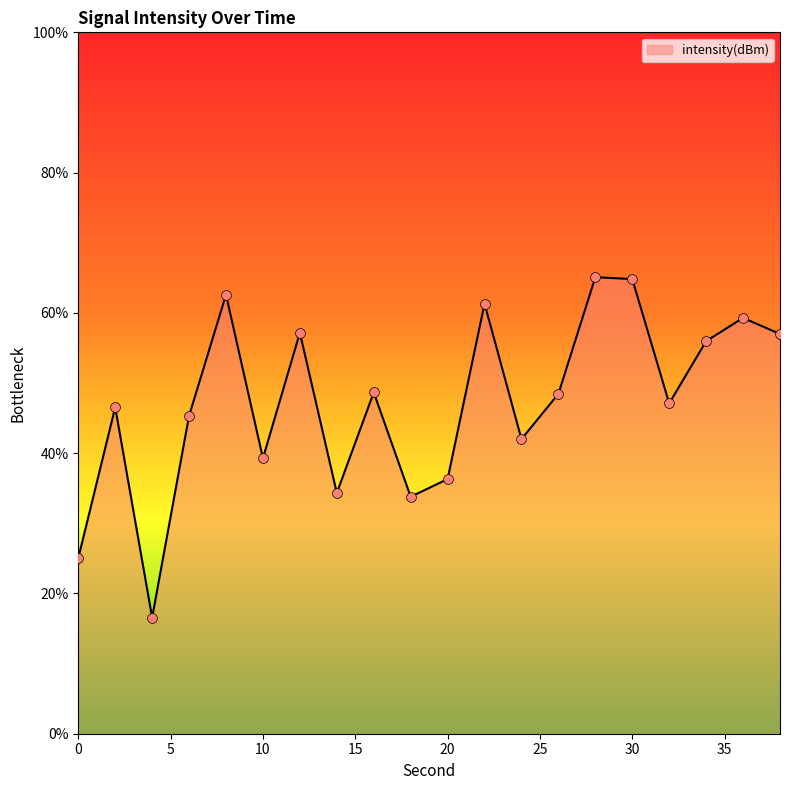

What is the minimum value shown in the chart?

16.6